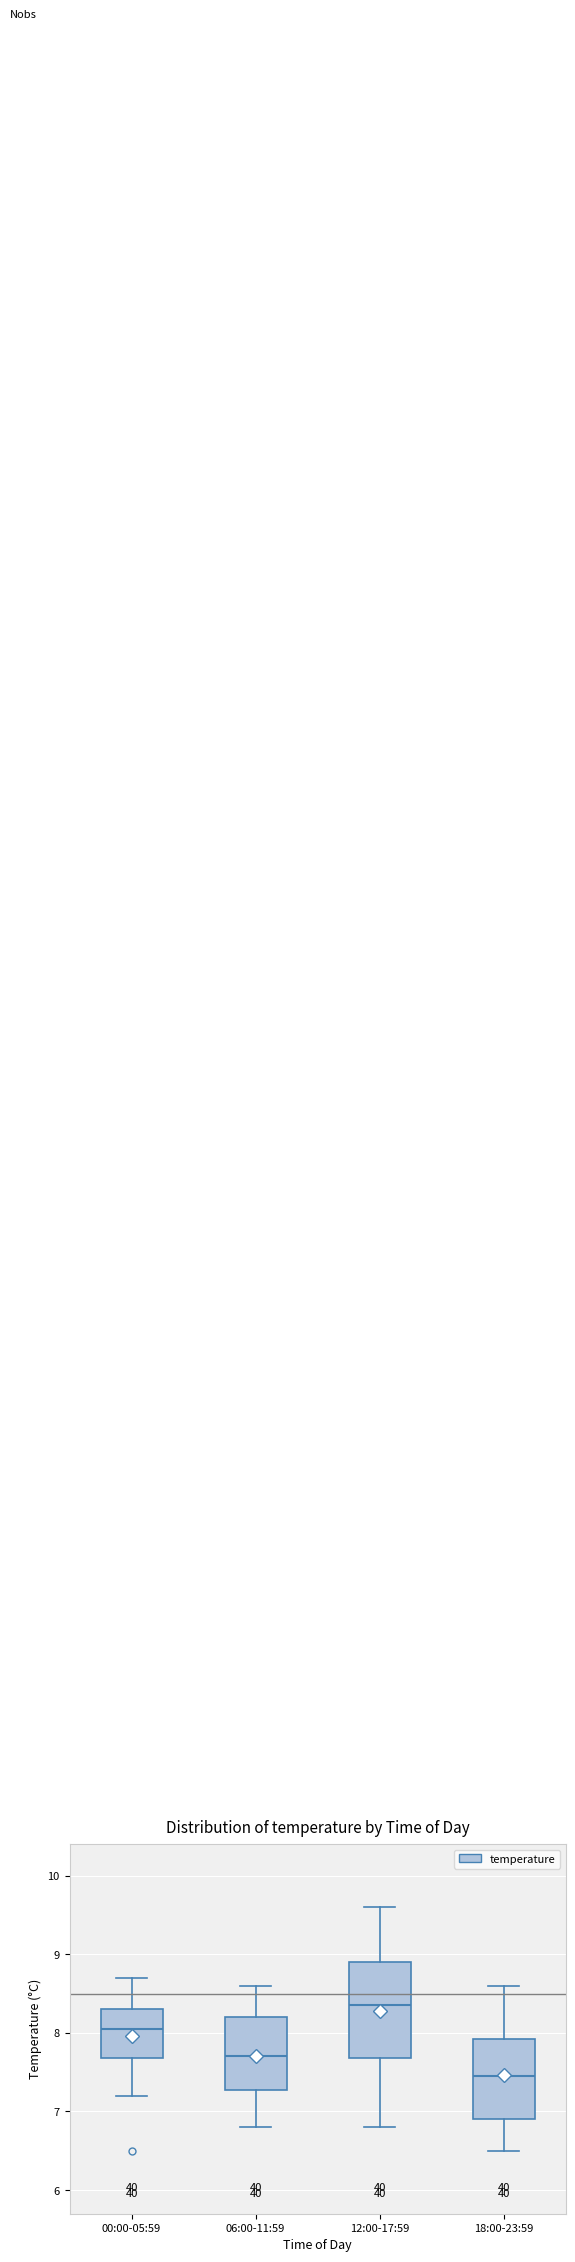

Which box's median line is the lowest?

18:00-23:59